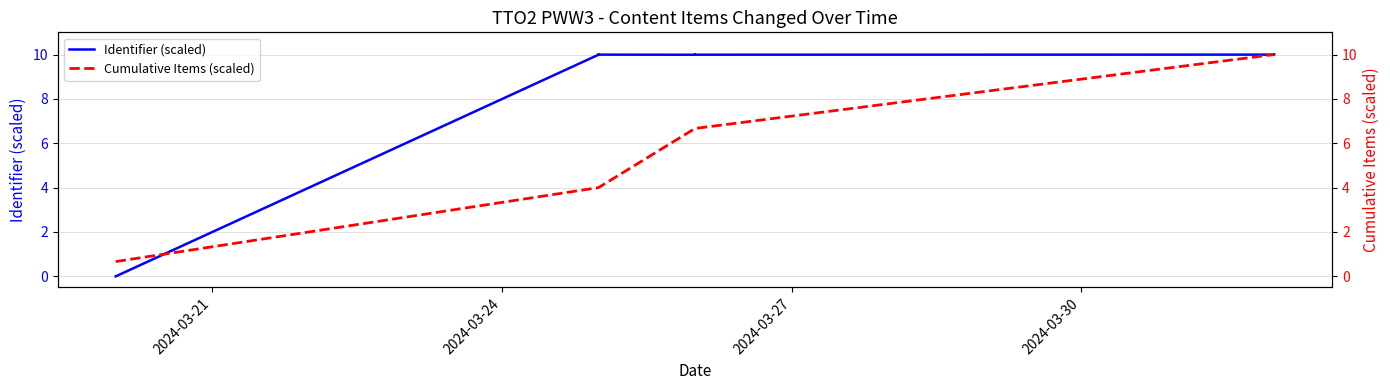

Is it true that the value at 2024-03-25 is 15.6?

False